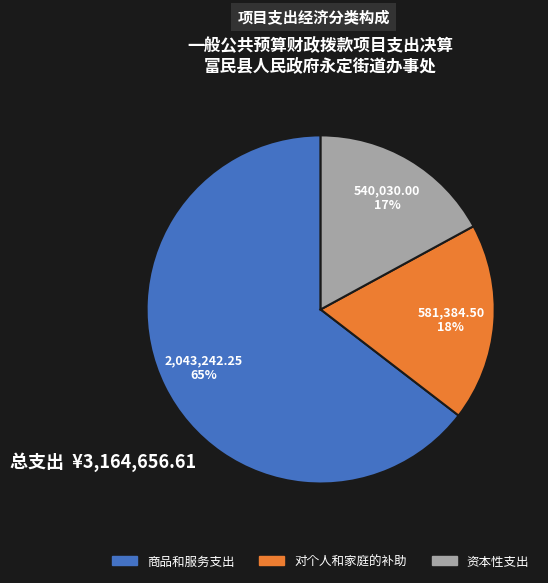

How many segments does this pie chart have?

3